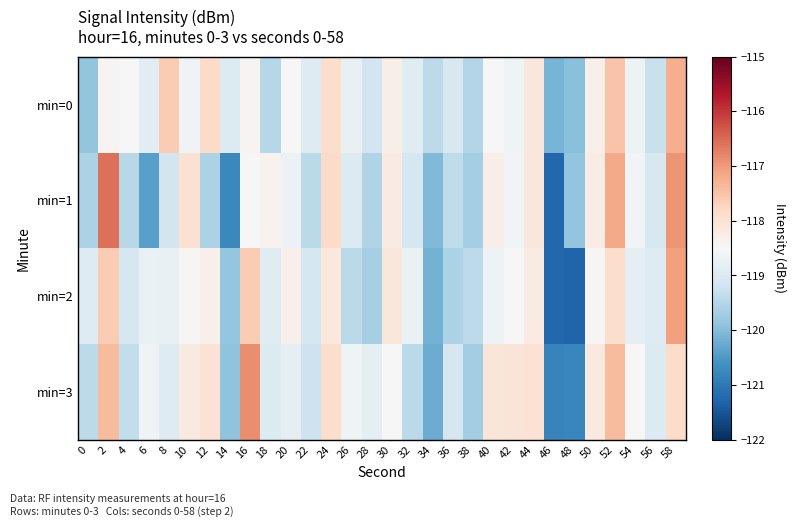

At which category is the sum across all series the highest?

58